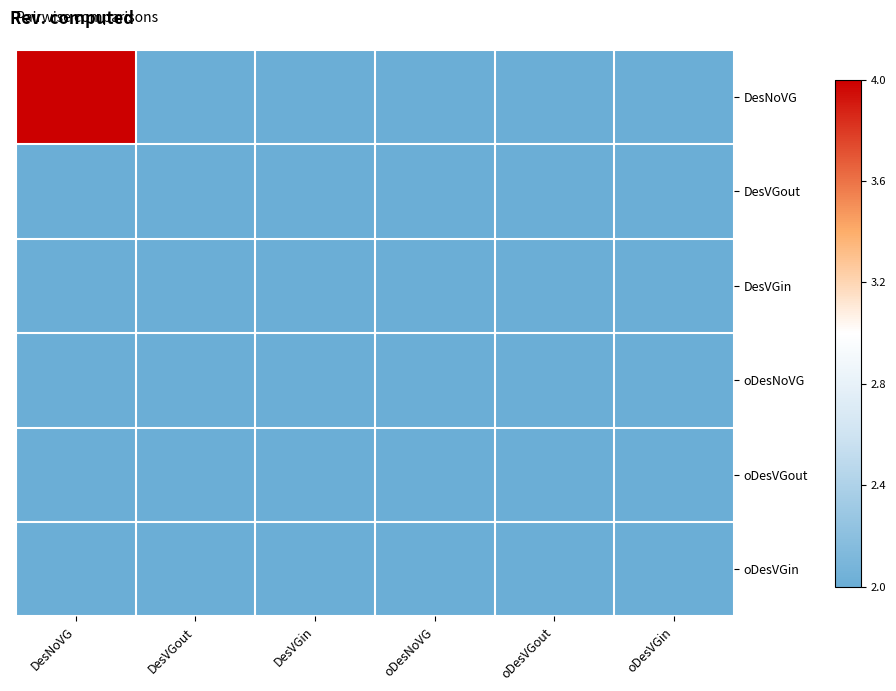

Reading left to right, list all the values displayed in this chart.

DesNoVG: DesNoVG=1	DesVGout=0	DesVGin=0	oDesNoVG=0	oDesVGout=0	oDesVGin=0
DesVGout: DesNoVG=0	DesVGout=0	DesVGin=0	oDesNoVG=0	oDesVGout=0	oDesVGin=0
DesVGin: DesNoVG=0	DesVGout=0	DesVGin=0	oDesNoVG=0	oDesVGout=0	oDesVGin=0
oDesNoVG: DesNoVG=0	DesVGout=0	DesVGin=0	oDesNoVG=0	oDesVGout=0	oDesVGin=0
oDesVGout: DesNoVG=0	DesVGout=0	DesVGin=0	oDesNoVG=0	oDesVGout=0	oDesVGin=0
oDesVGin: DesNoVG=0	DesVGout=0	DesVGin=0	oDesNoVG=0	oDesVGout=0	oDesVGin=0